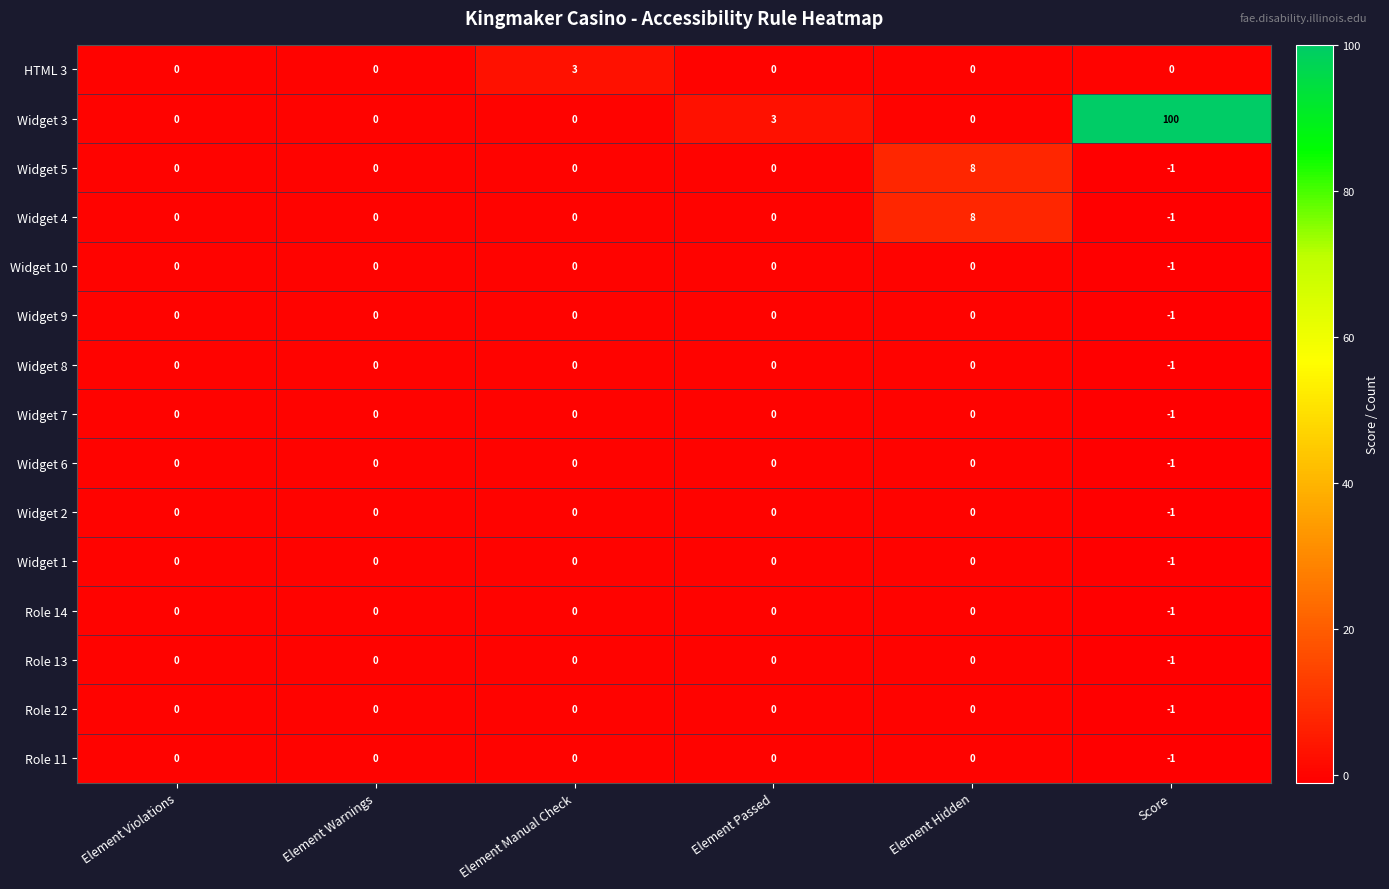

Where is Widget 3 nearest to the value 50?

Element Passed